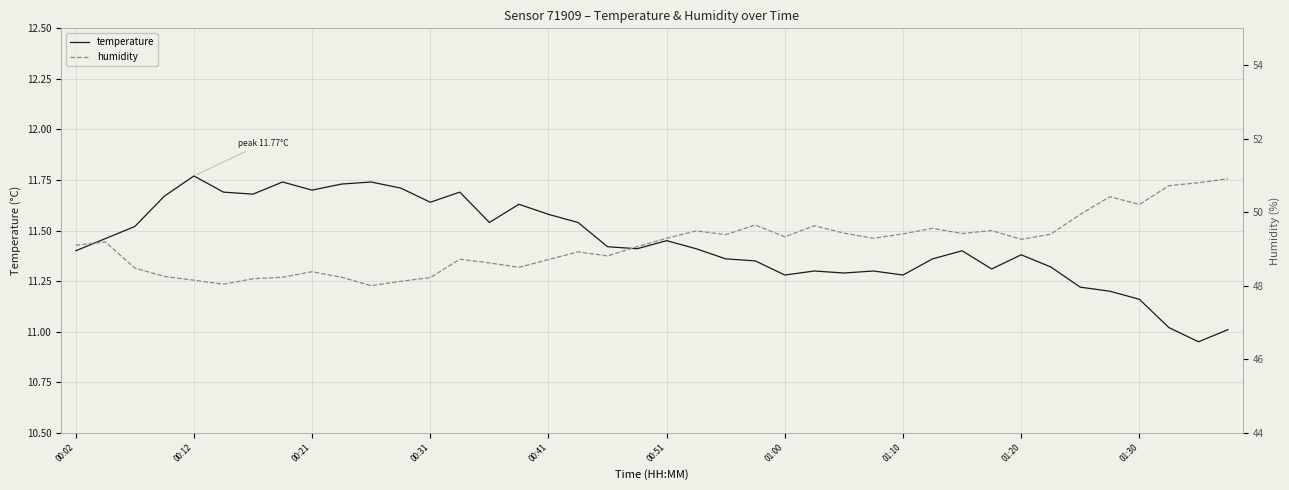

True or false: humidity and temperature intersect in this chart.

False